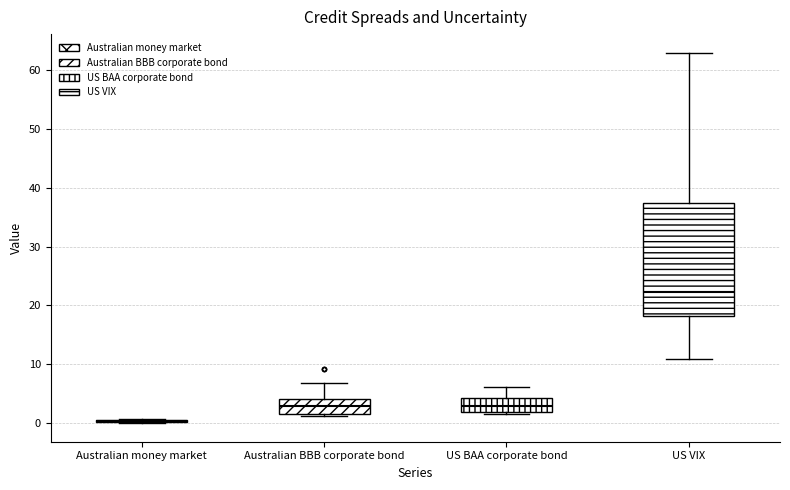

Reading left to right, transcribe this box plot: for each box, give where its median line is, the range the box spans, and where its two whiskers end, as read against the y-axis. The values are not printed on the chart, so give them approximately, as read against the axis.

Australian money market: box collapsed to a line at 0, whiskers 0 to 1
Australian BBB corporate bond: median 3, box 2 to 4, whiskers 1 to 7
US BAA corporate bond: median 3, box 2 to 4, whiskers 2 (just below the box's lower edge) to 6
US VIX: median 22, box 18 to 37, whiskers 11 to 63